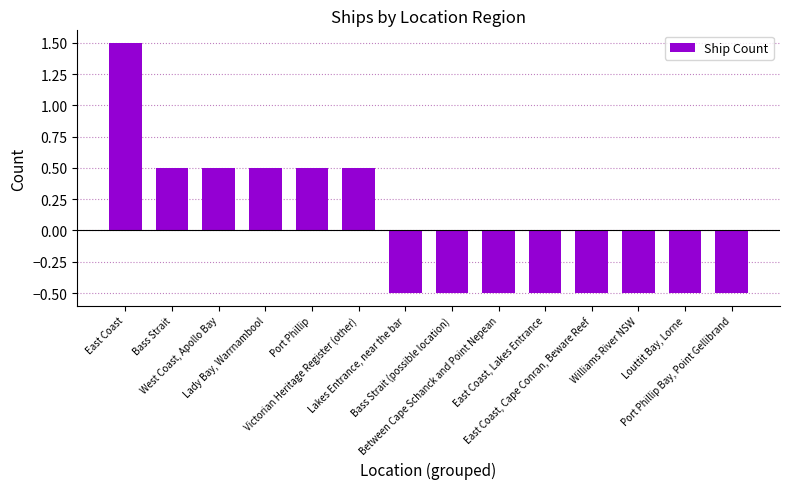

What is the smallest value displayed?

-0.5